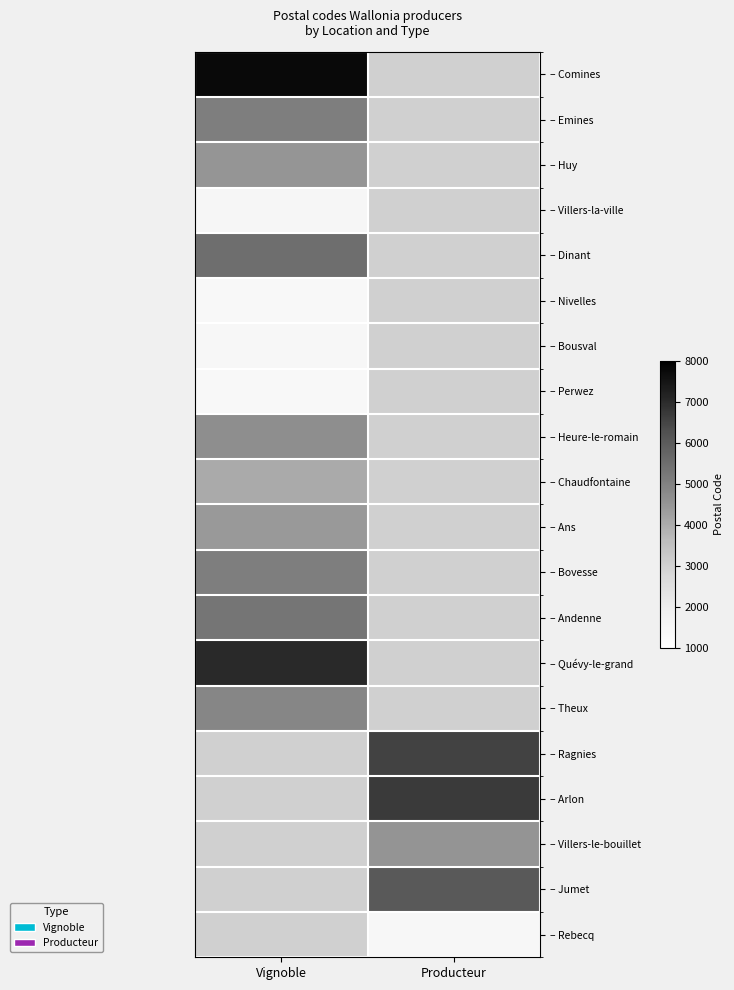

Which has a higher value, Producteur or Vignoble?

Vignoble